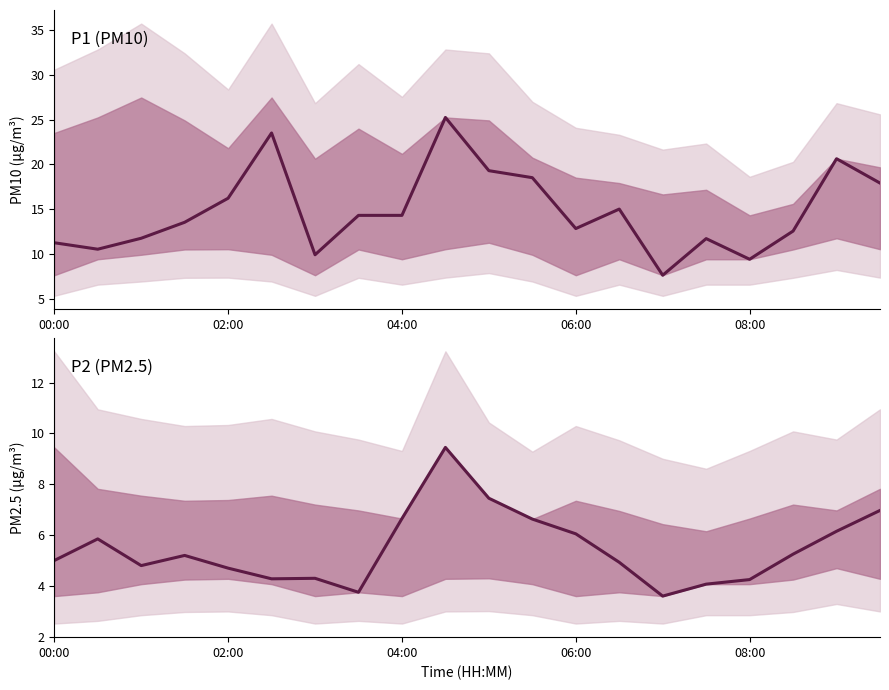

True or false: P2 has more than 2 interior local peaks.

True